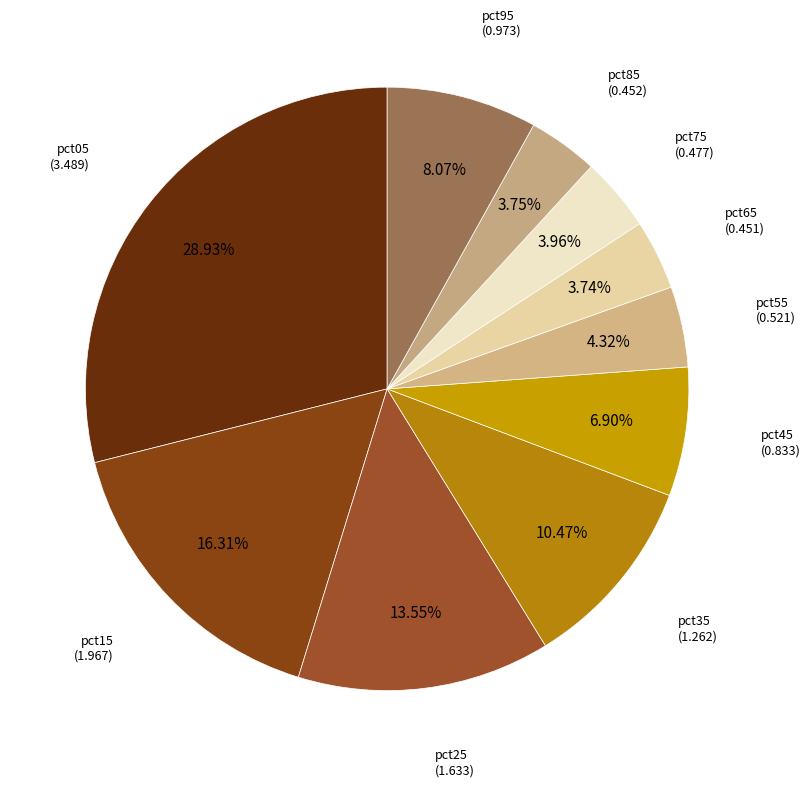

Between pct85 and pct95, which is larger?

pct95